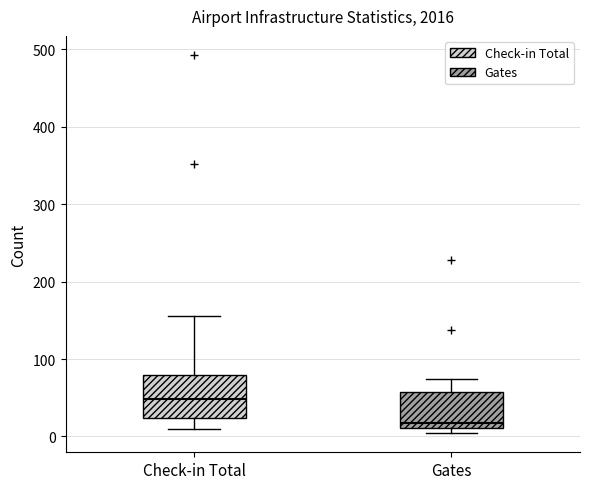

Reading left to right, read every box against the y-axis: the position of its median line, the range the box covers, and the ends of its whiskers. The values are not printed on the chart, so give them approximately, as read against the axis.

Check-in Total: median 50, box 20 to 80, whiskers 10 to 160
Gates: median 20, box 10 to 60, whiskers 0 to 70